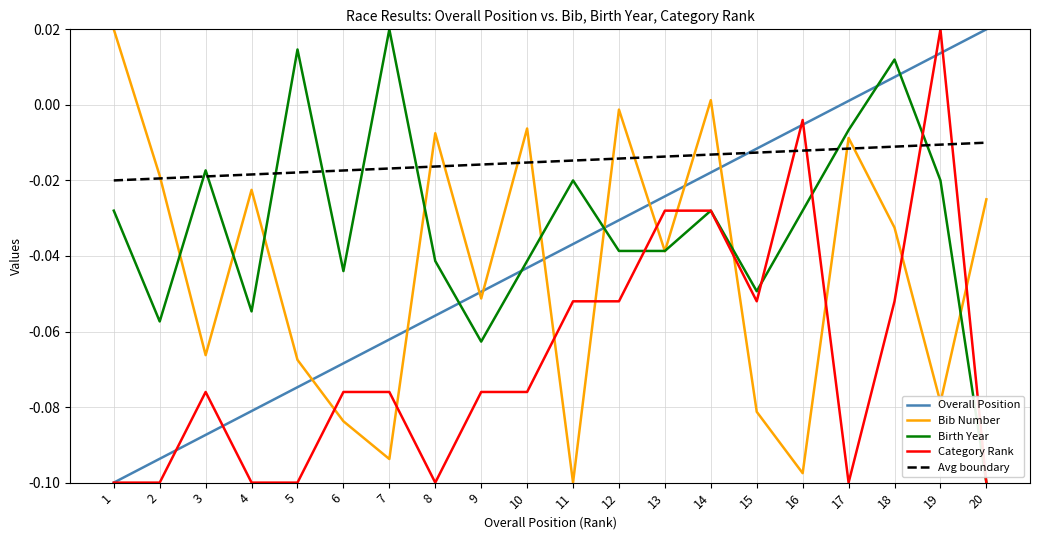

What is the difference between the second highest and second lowest values in the Birth Year series?

0.1